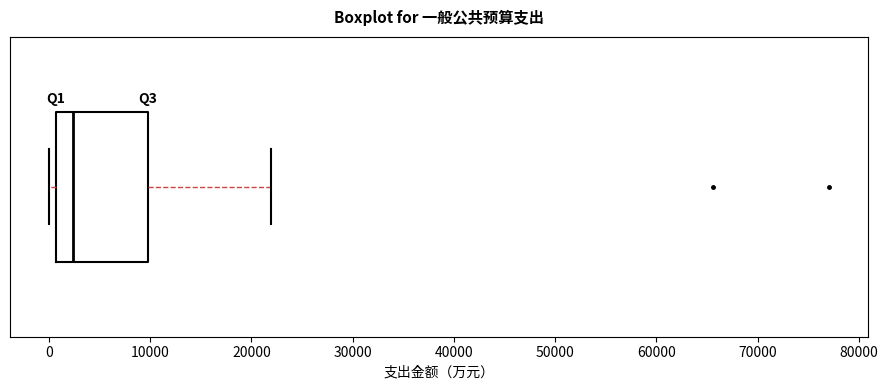

Where is the left edge of the box on the x-axis? The values are not printed on the chart, so give them approximately, as read against the axis.

1000